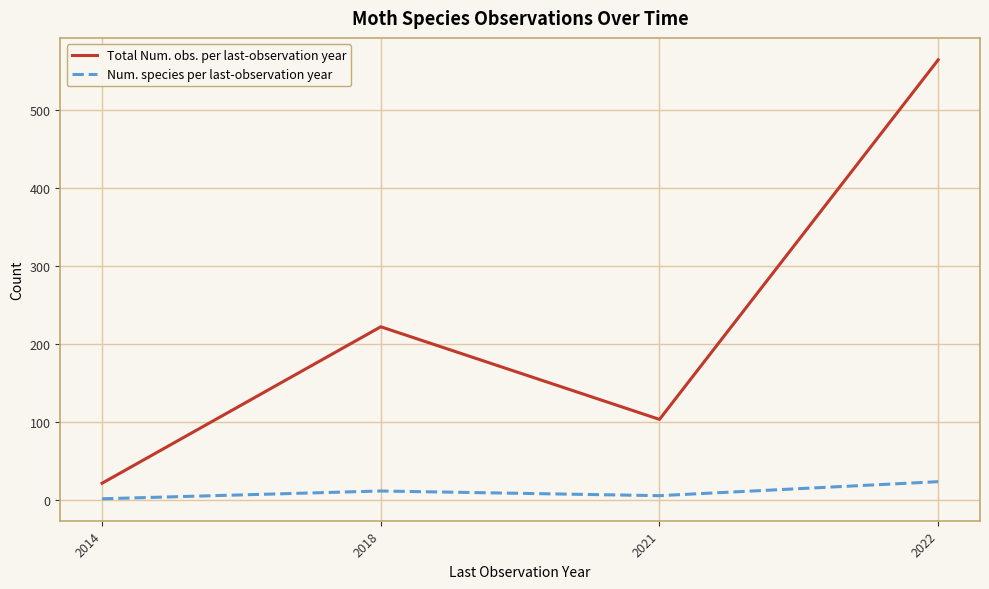

What is the difference between the Num. species per last-observation year values at 2022 and 2014?

22